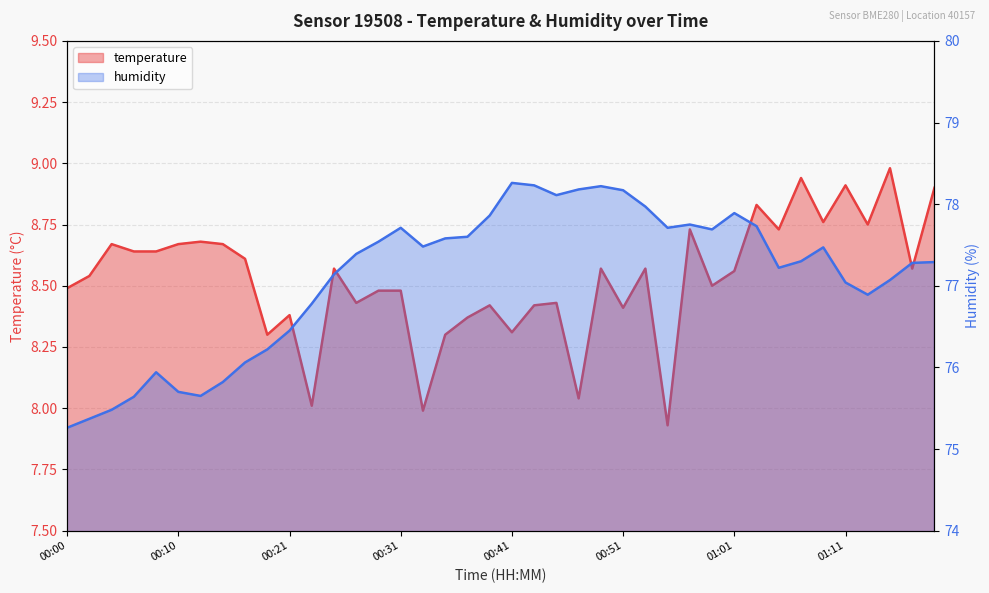

True or false: humidity has more than 1 points higher than both neighbors.

True